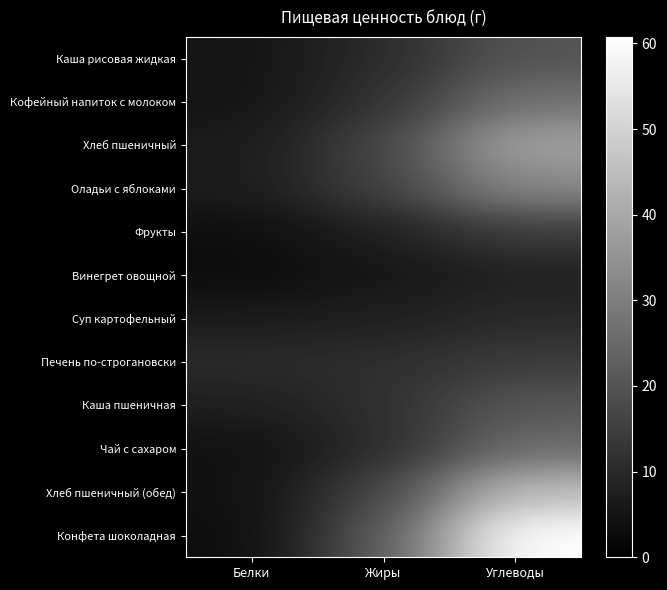

Rank the series by their maximum value, from lowest to highest.

Винегрет овощной, Суп картофельный, Печень по-строгановски, Фрукты, Каша рисовая жидкая, Каша пшеничная, Чай с сахаром, Кофейный напиток с молоком, Оладьи с яблоками, Хлеб пшеничный, Хлеб пшеничный (обед), Конфета шоколадная